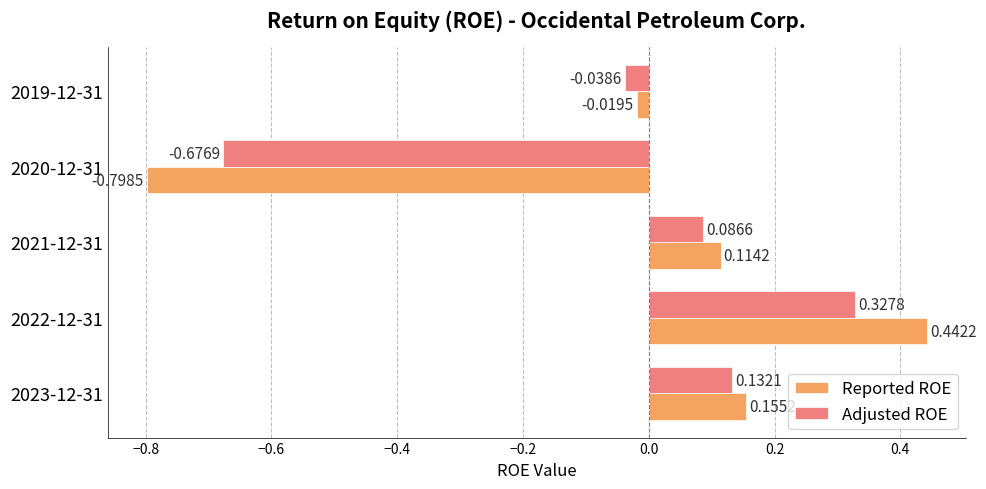

Which series changed the most between 2023-12-31 and 2021-12-31?

Adjusted ROE